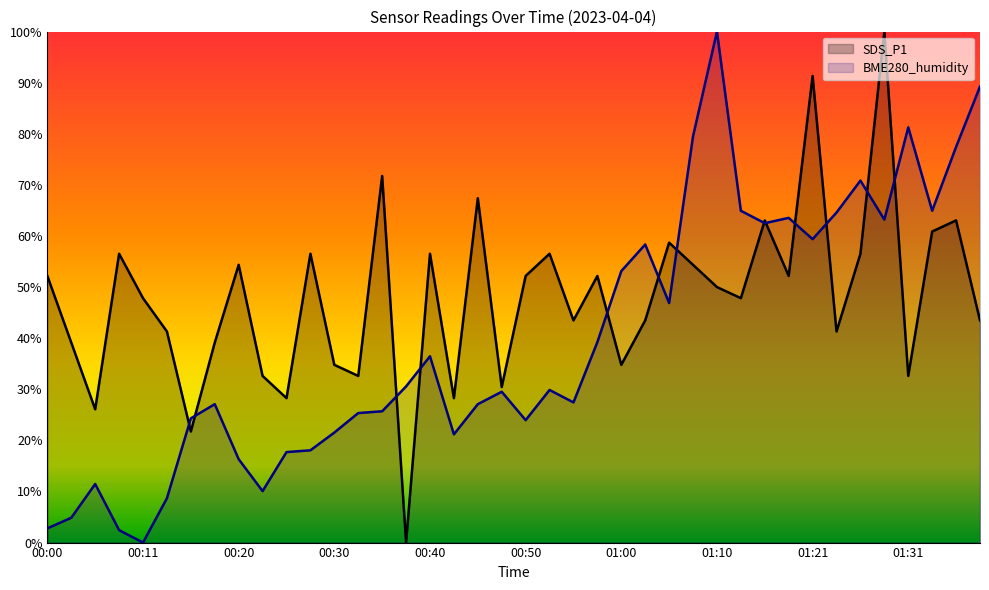

Rank the series at 00:30 from highest to lowest value.

SDS_P1, BME280_humidity